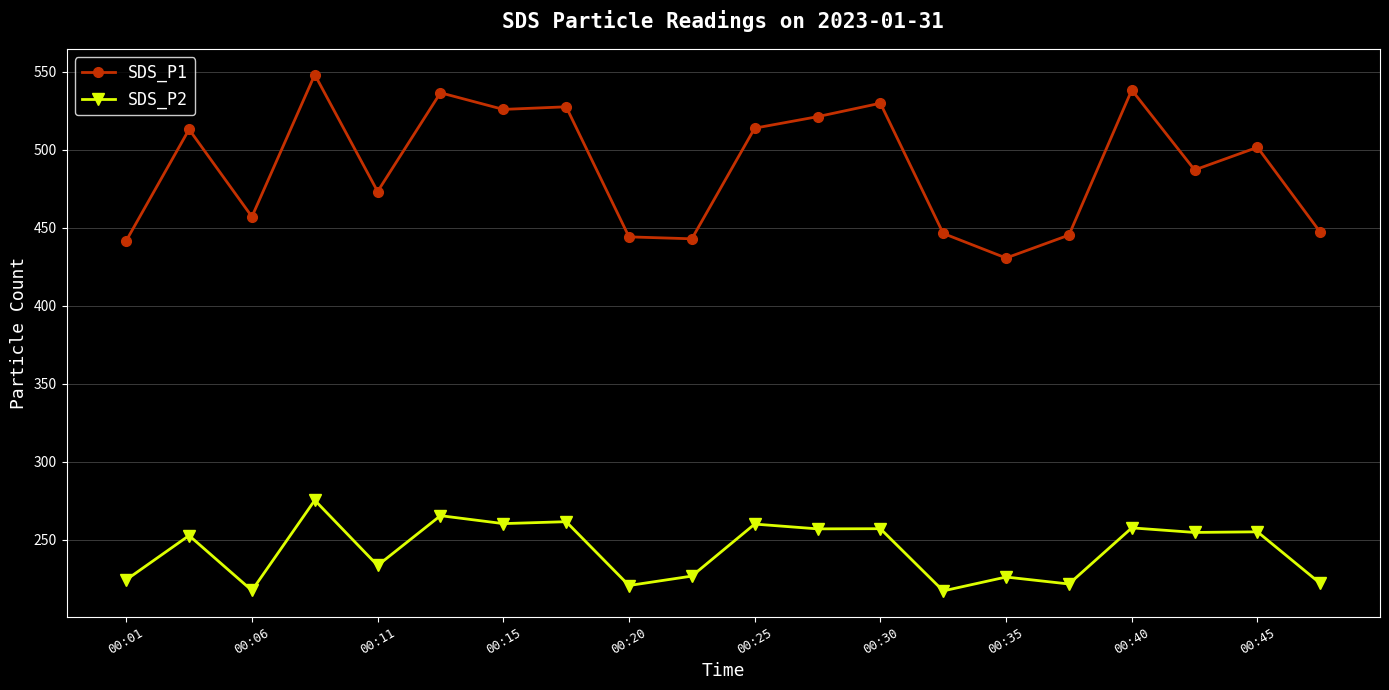

What is the smallest value displayed?

217.1